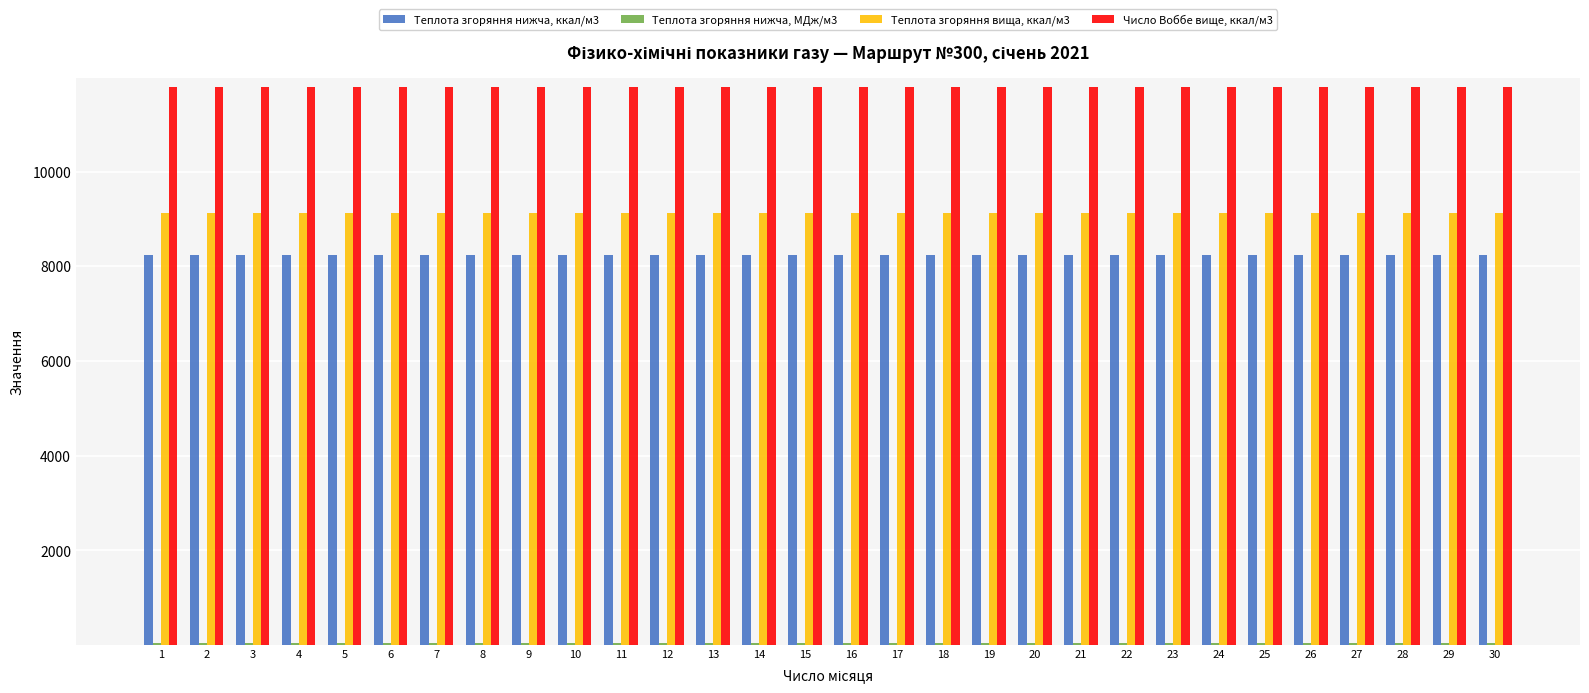

At which label does Теплота згоряння нижча, ккал/м3 first exceed 8234?

1